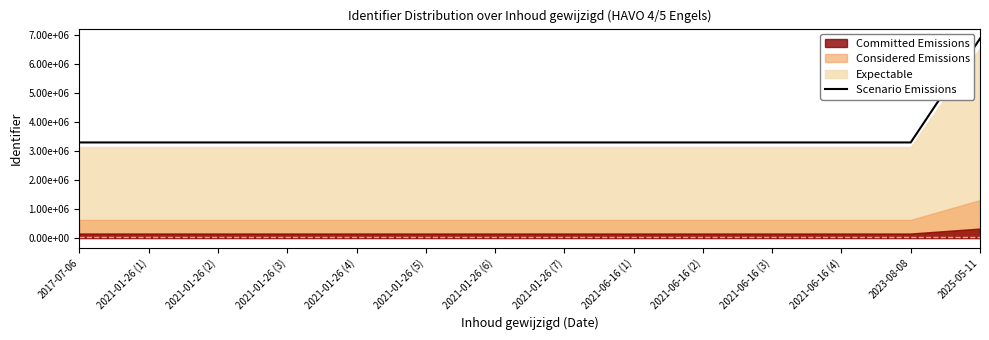

How many values are below 3288888?

7